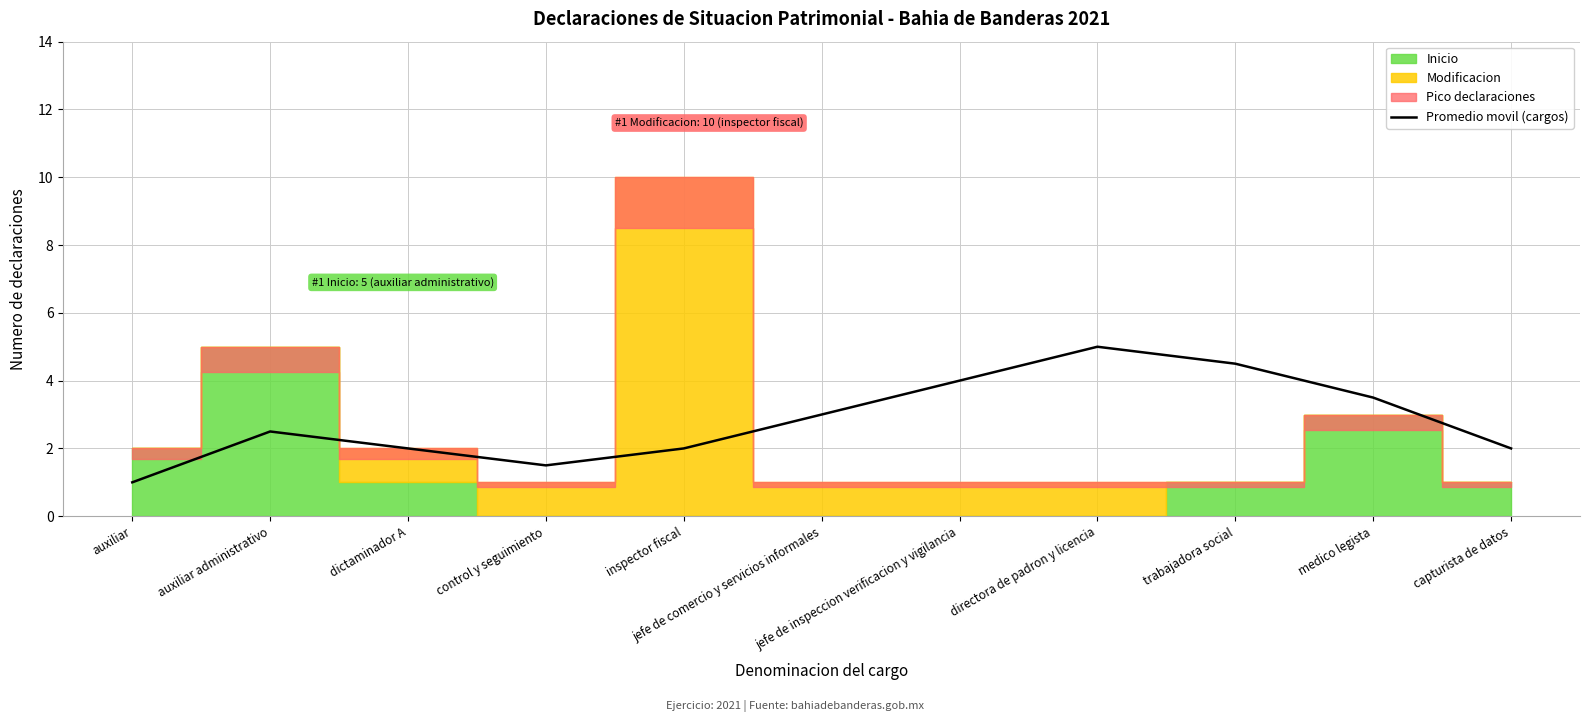

Where is the first local minimum?

control y seguimiento